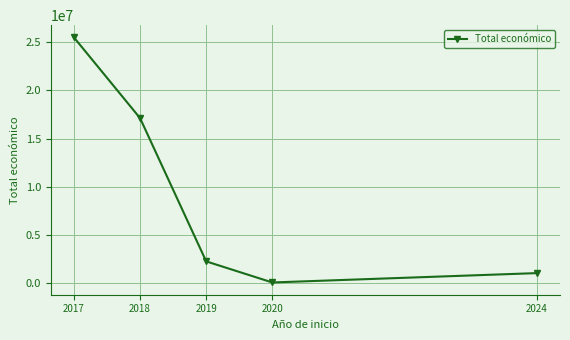

List the labels in order of value, largest first.

2017, 2018, 2019, 2024, 2020